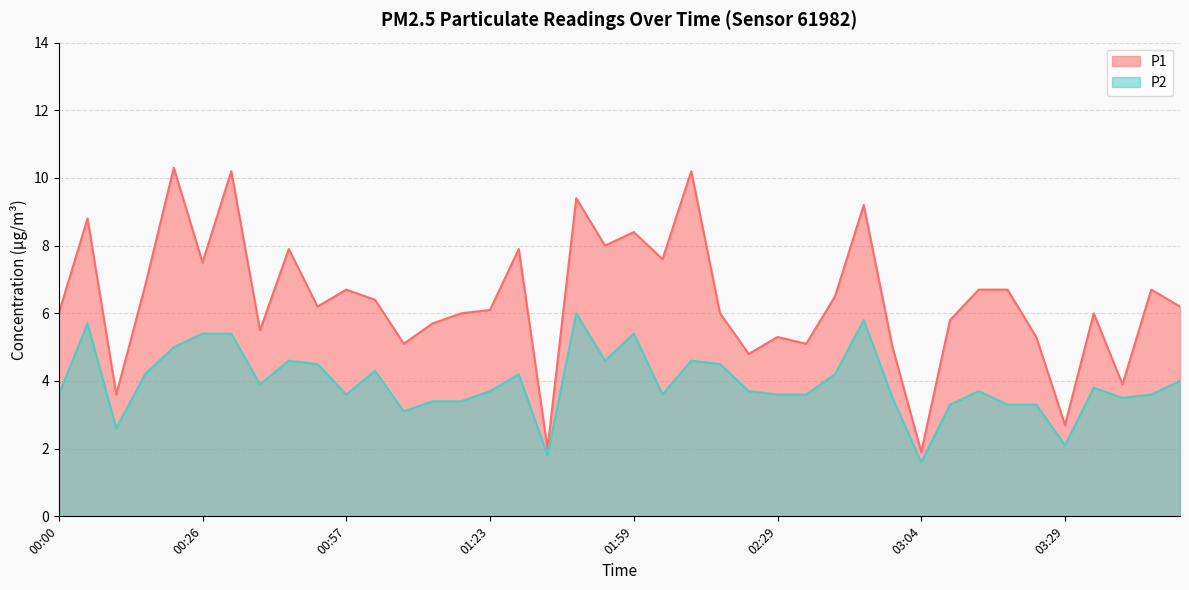

Rank the series at 02:29 from lowest to highest value.

P2, P1